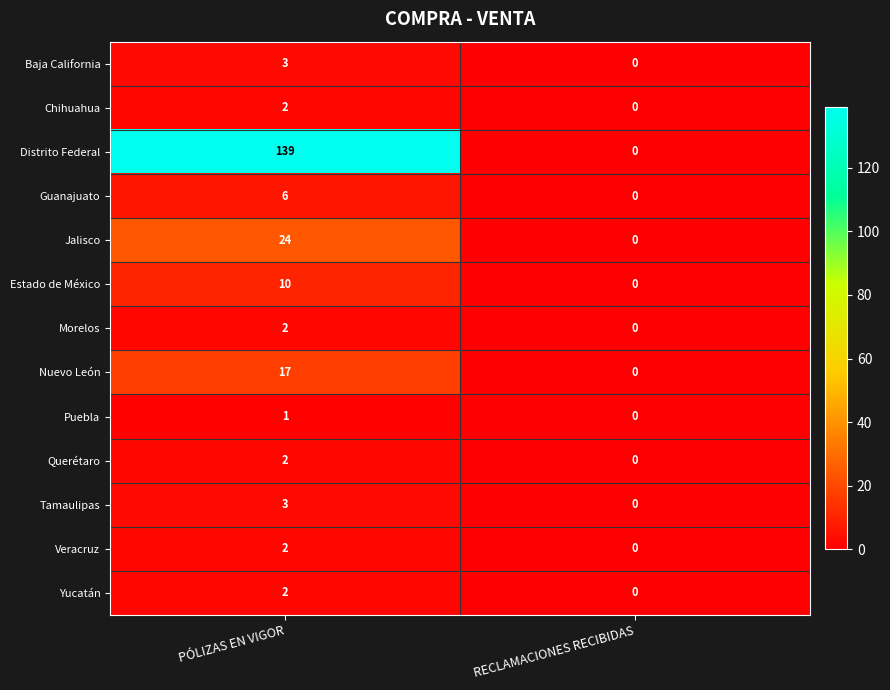

At which label is Tamaulipas closest to 1?

RECLAMACIONES RECIBIDAS